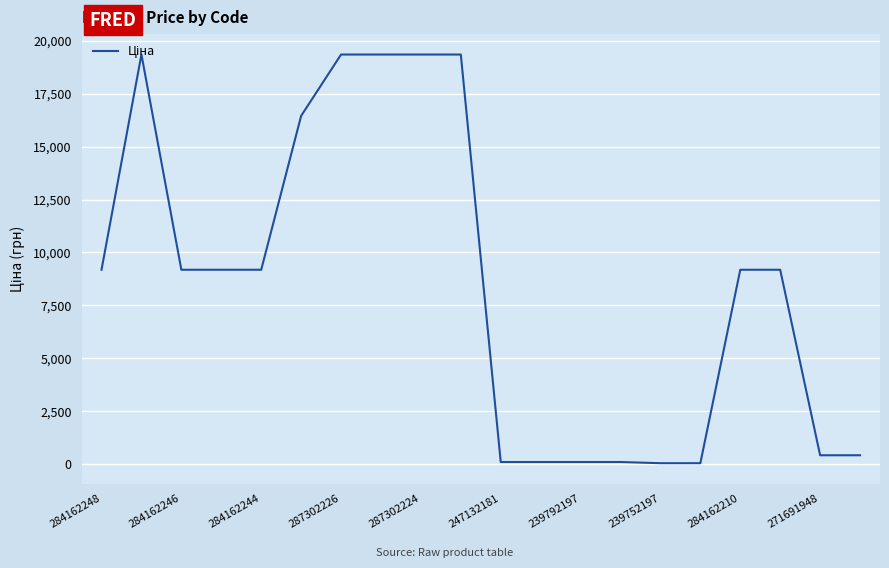

What is the greatest value displayed?

19343.1